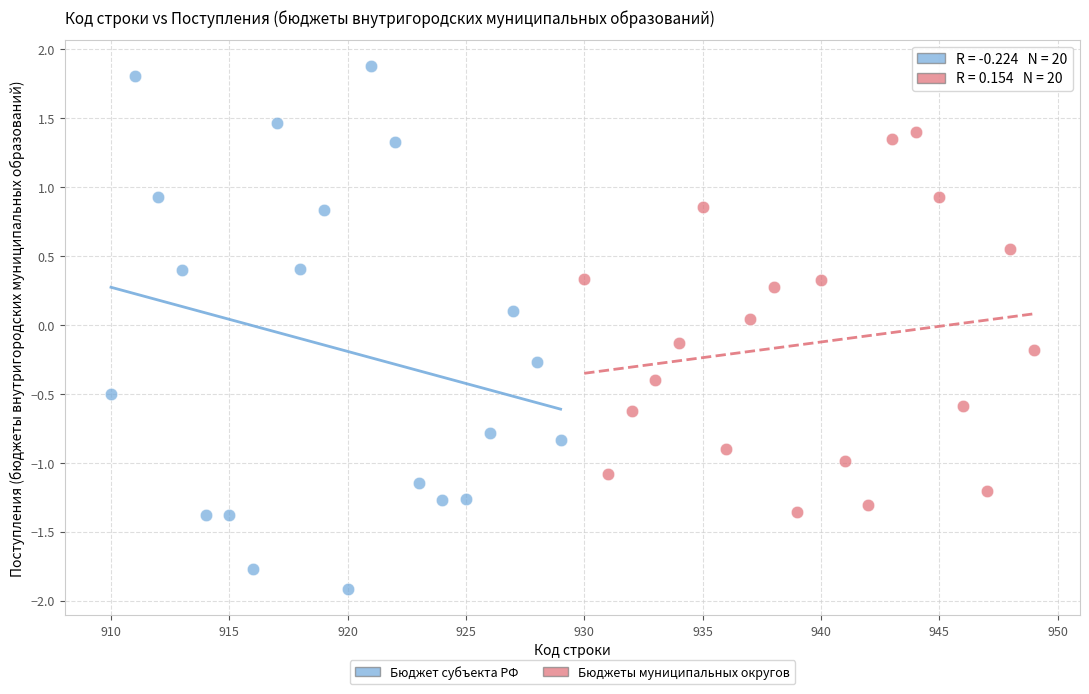

Which series has the largest Y range (max minus min)?

Бюджет субъекта РФ